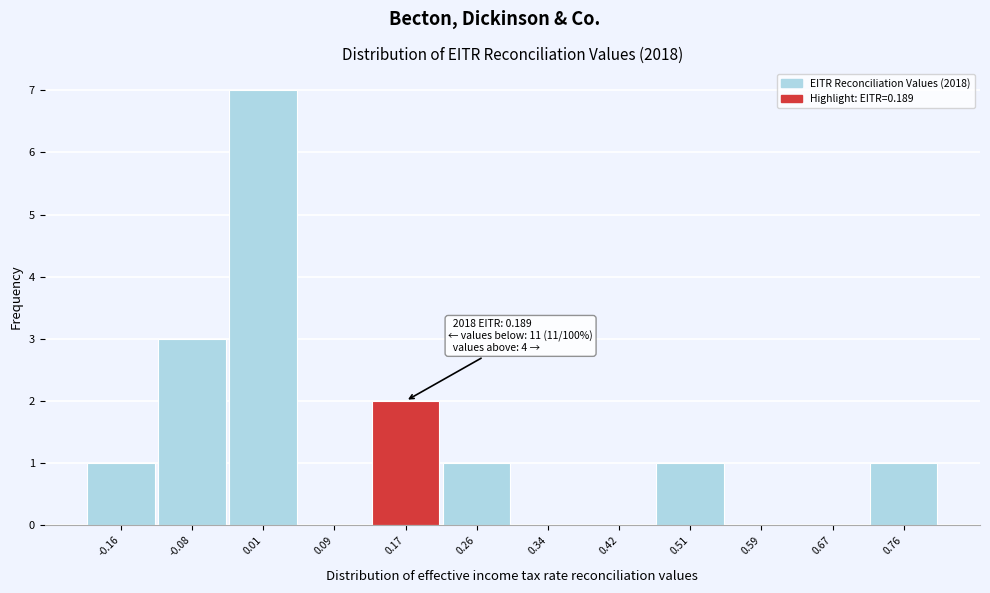

Over which range of the x-axis is the bar tallest?

-0.03 to 0.05